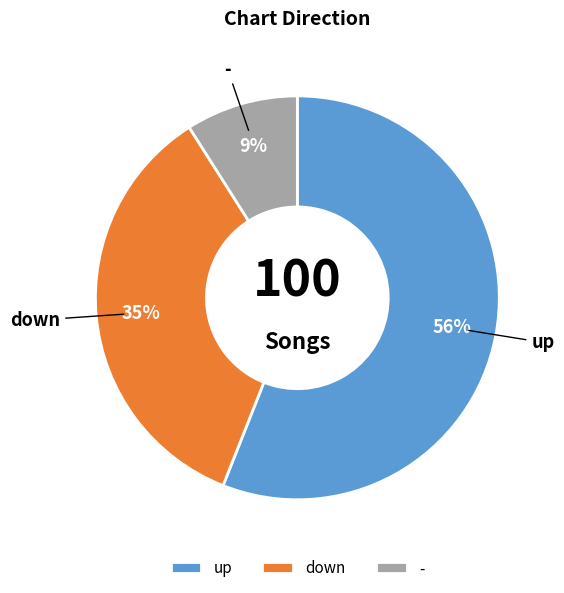

How many segments does this pie chart have?

3